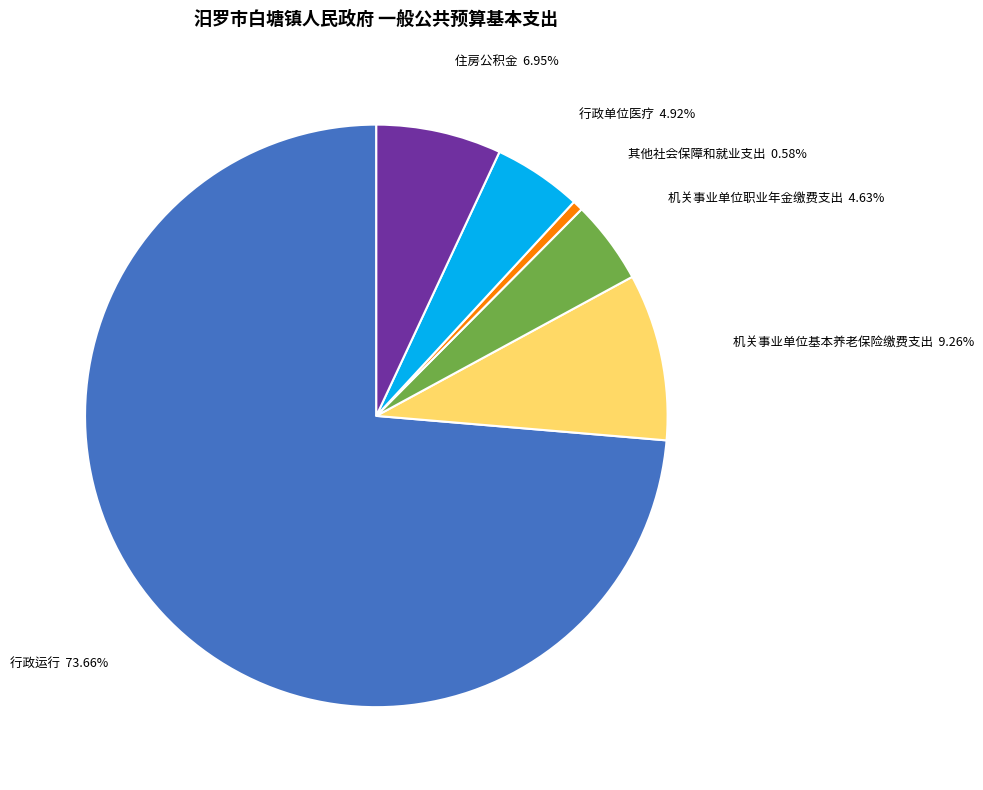

Which has a higher value, 机关事业单位职业年金缴费支出 or 住房公积金?

住房公积金